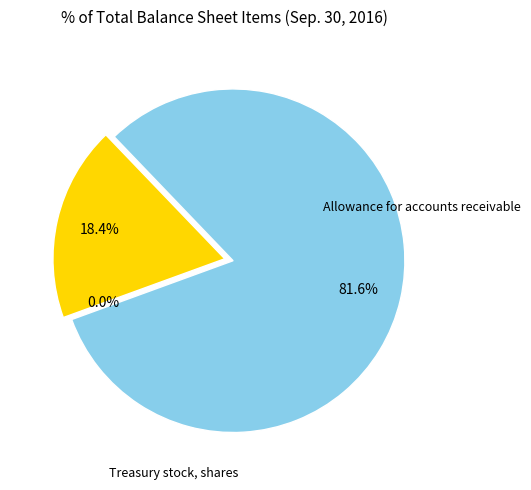

To the nearest percent, what is the difference between the largest and smallest slice percentages?

82%